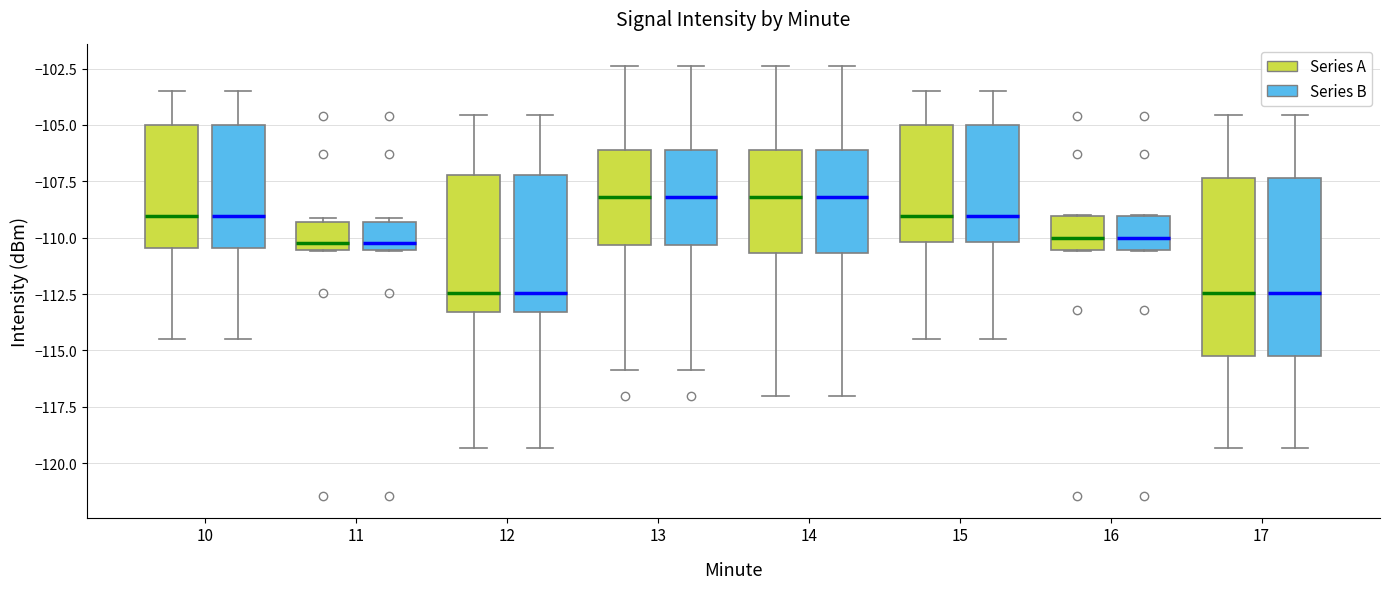

Where is the upper edge of the box for 15 (Series B) on the y-axis? The values are not printed on the chart, so give them approximately, as read against the axis.

-105.0